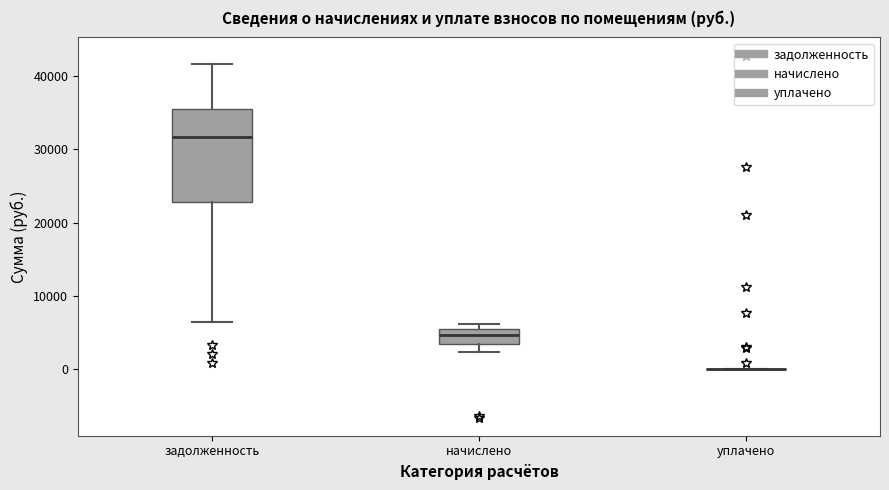

Comparing the boxes themselves (not the whiskers), which one is the tallest?

задолженность